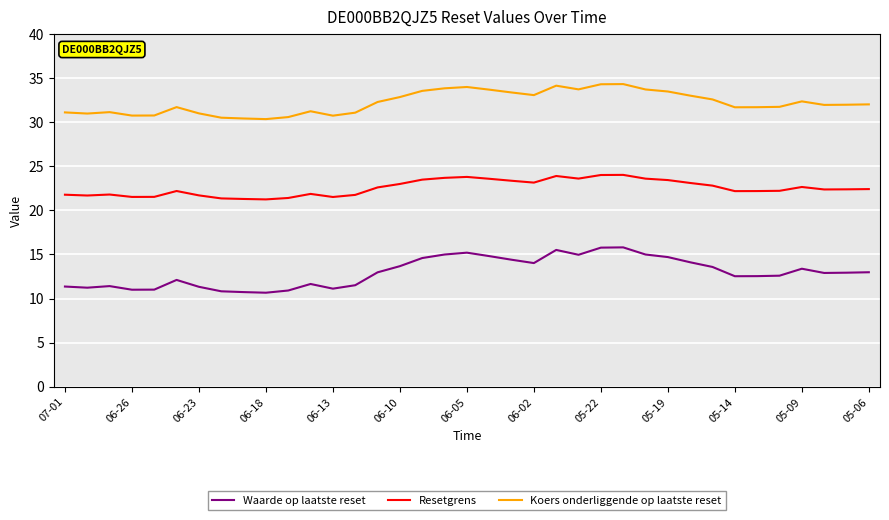

Is this an area chart (filled region under the line)?

No